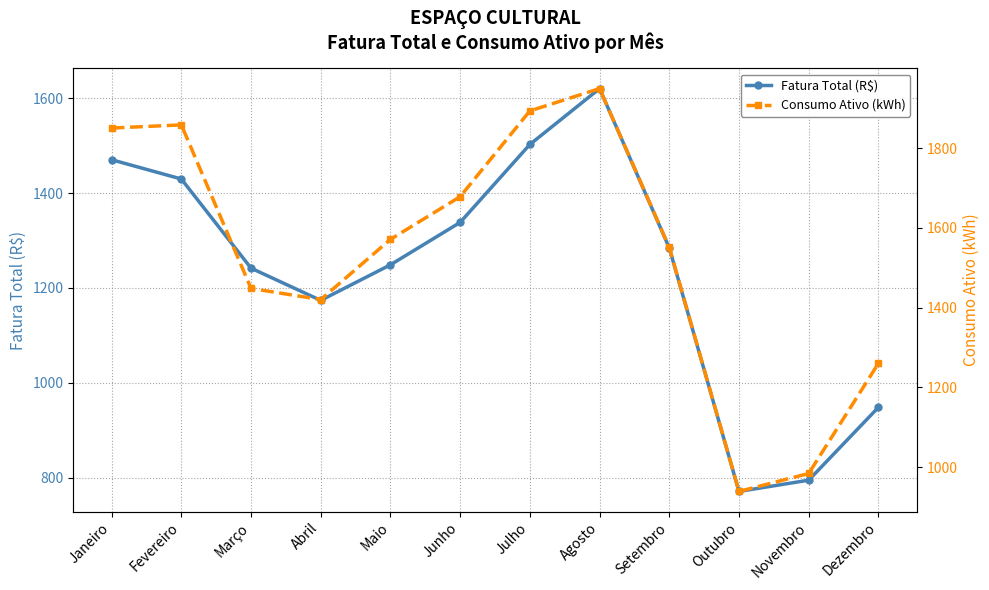

At which category is the sum across all series the highest?

Agosto